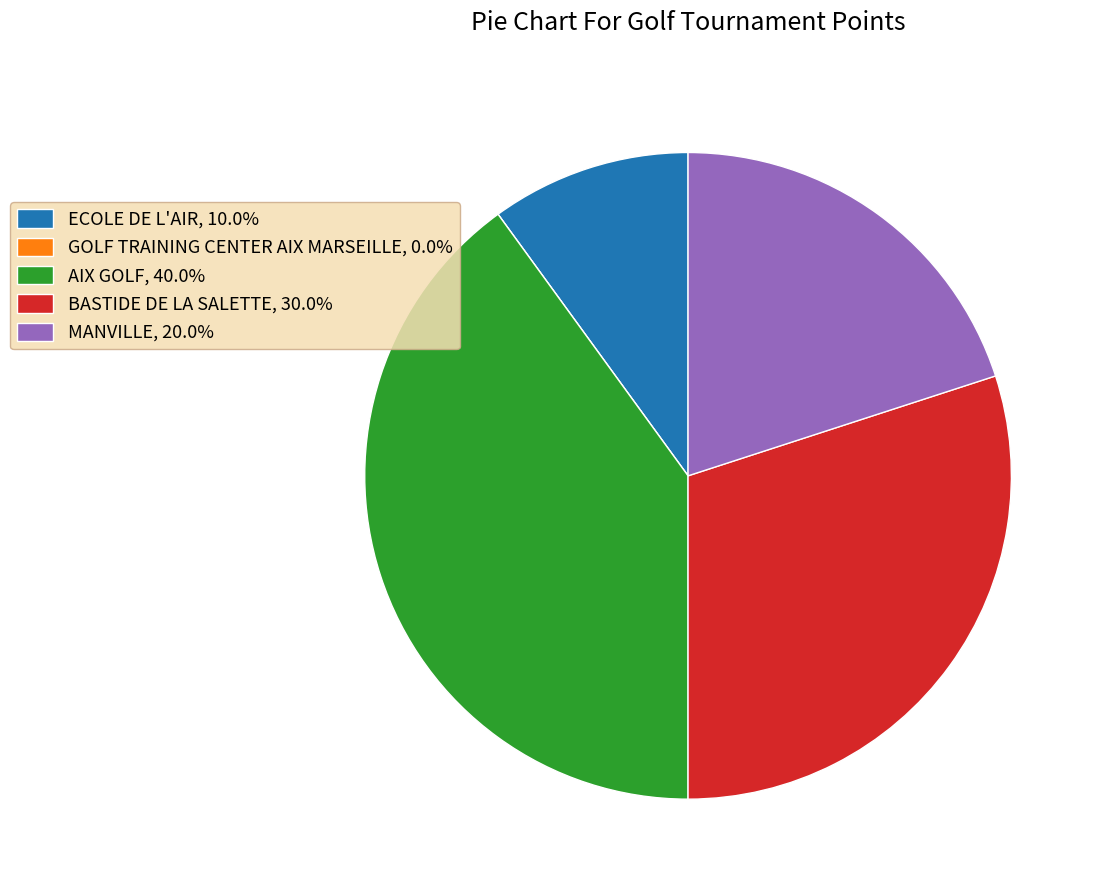

Is MANVILLE, 20.0% the majority of the pie?

No